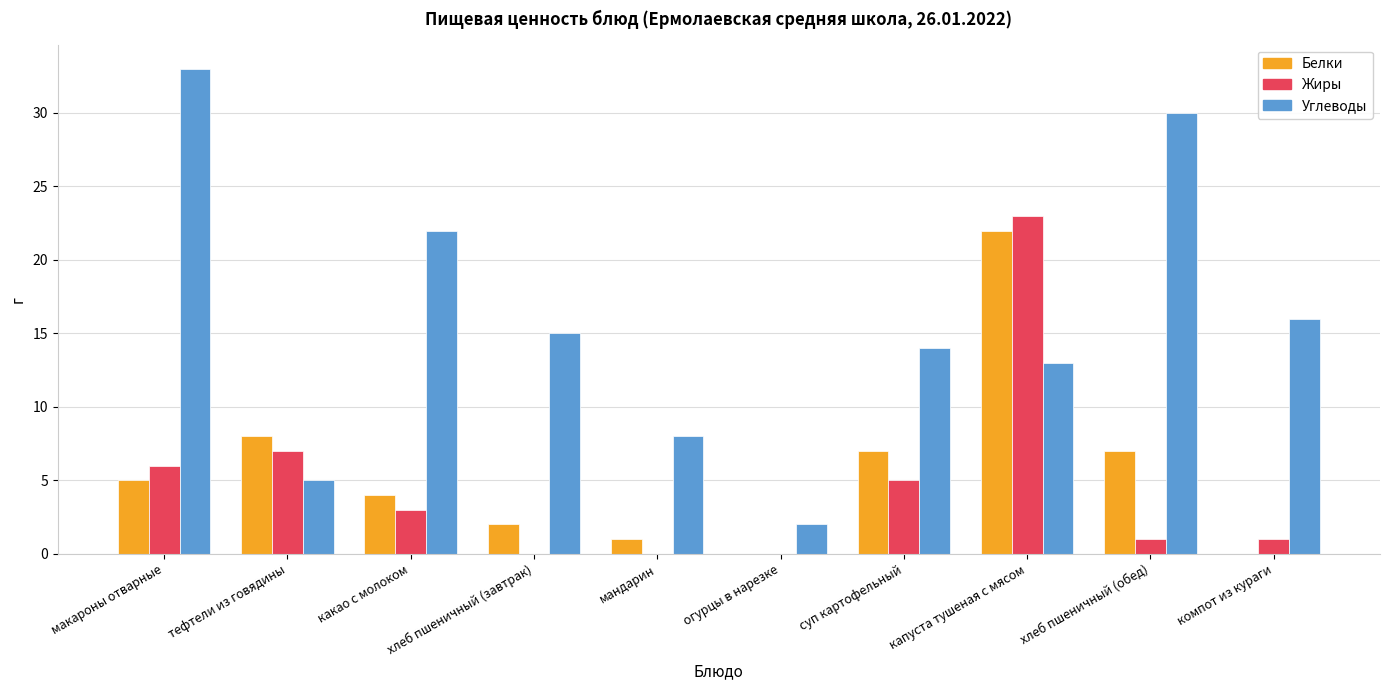

Reading right to left, list all the values displayed in this chart.

Белки: компот из кураги=0	хлеб пшеничный (обед)=7	капуста тушеная с мясом=22	суп картофельный=7	огурцы в нарезке=0	мандарин=1	хлеб пшеничный (завтрак)=2	какао с молоком=4	тефтели из говядины=8	макароны отварные=5
Жиры: компот из кураги=1	хлеб пшеничный (обед)=1	капуста тушеная с мясом=23	суп картофельный=5	огурцы в нарезке=0	мандарин=0	хлеб пшеничный (завтрак)=0	какао с молоком=3	тефтели из говядины=7	макароны отварные=6
Углеводы: компот из кураги=16	хлеб пшеничный (обед)=30	капуста тушеная с мясом=13	суп картофельный=14	огурцы в нарезке=2	мандарин=8	хлеб пшеничный (завтрак)=15	какао с молоком=22	тефтели из говядины=5	макароны отварные=33